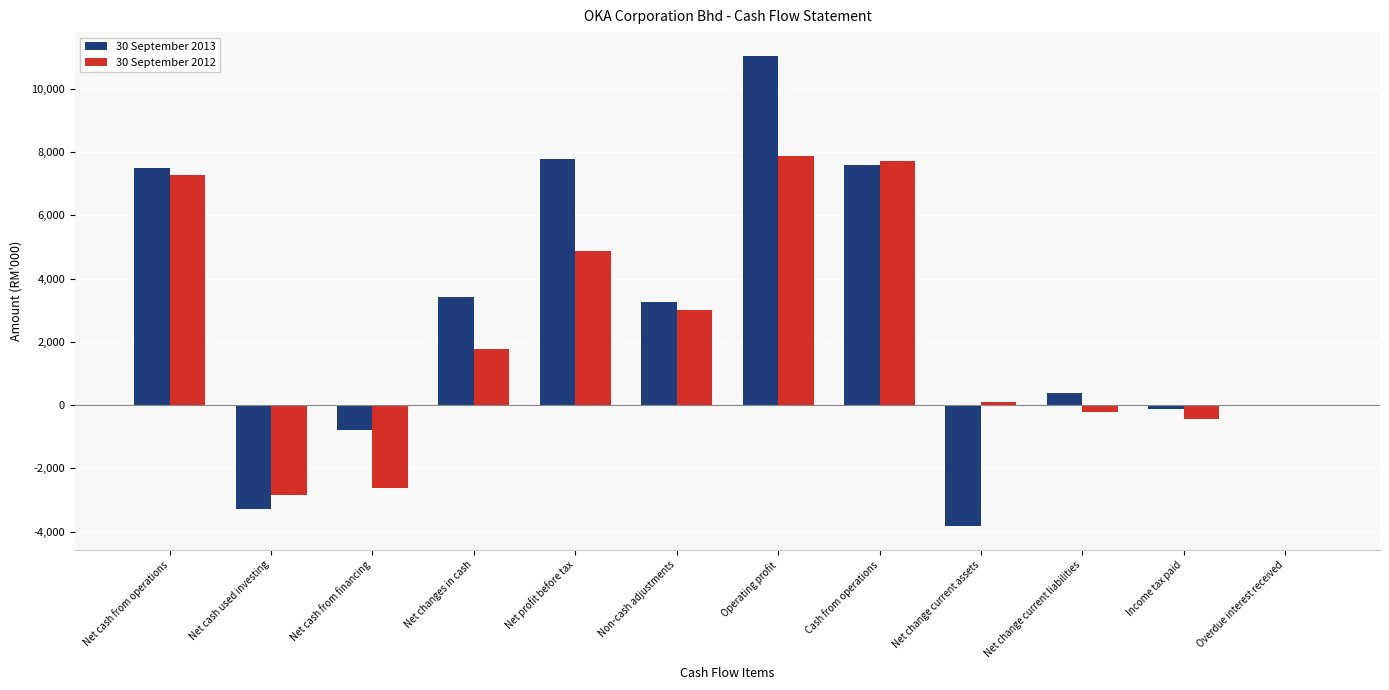

Read the 30 September 2012 value at Net changes in cash.

1773